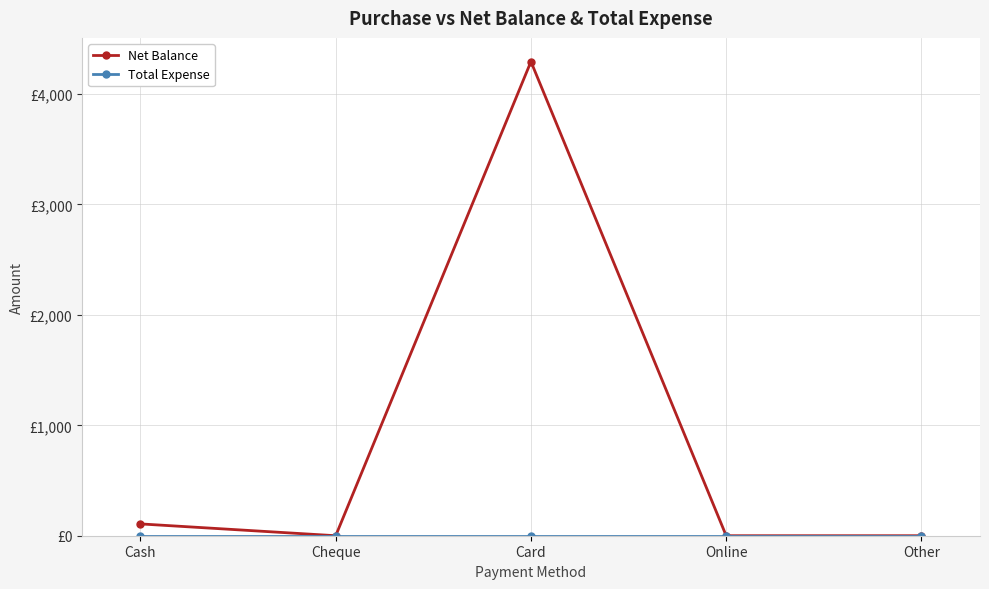

Which series has the largest total across all categories?

Net Balance